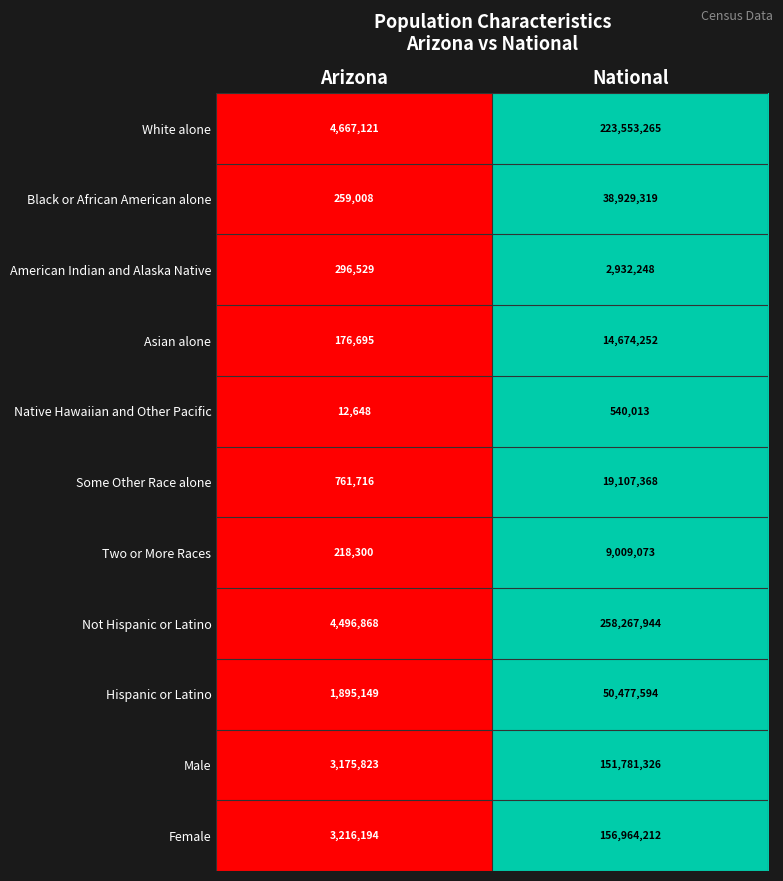

What value does the Two or More Races series have at National, to the nearest 10?

9009070